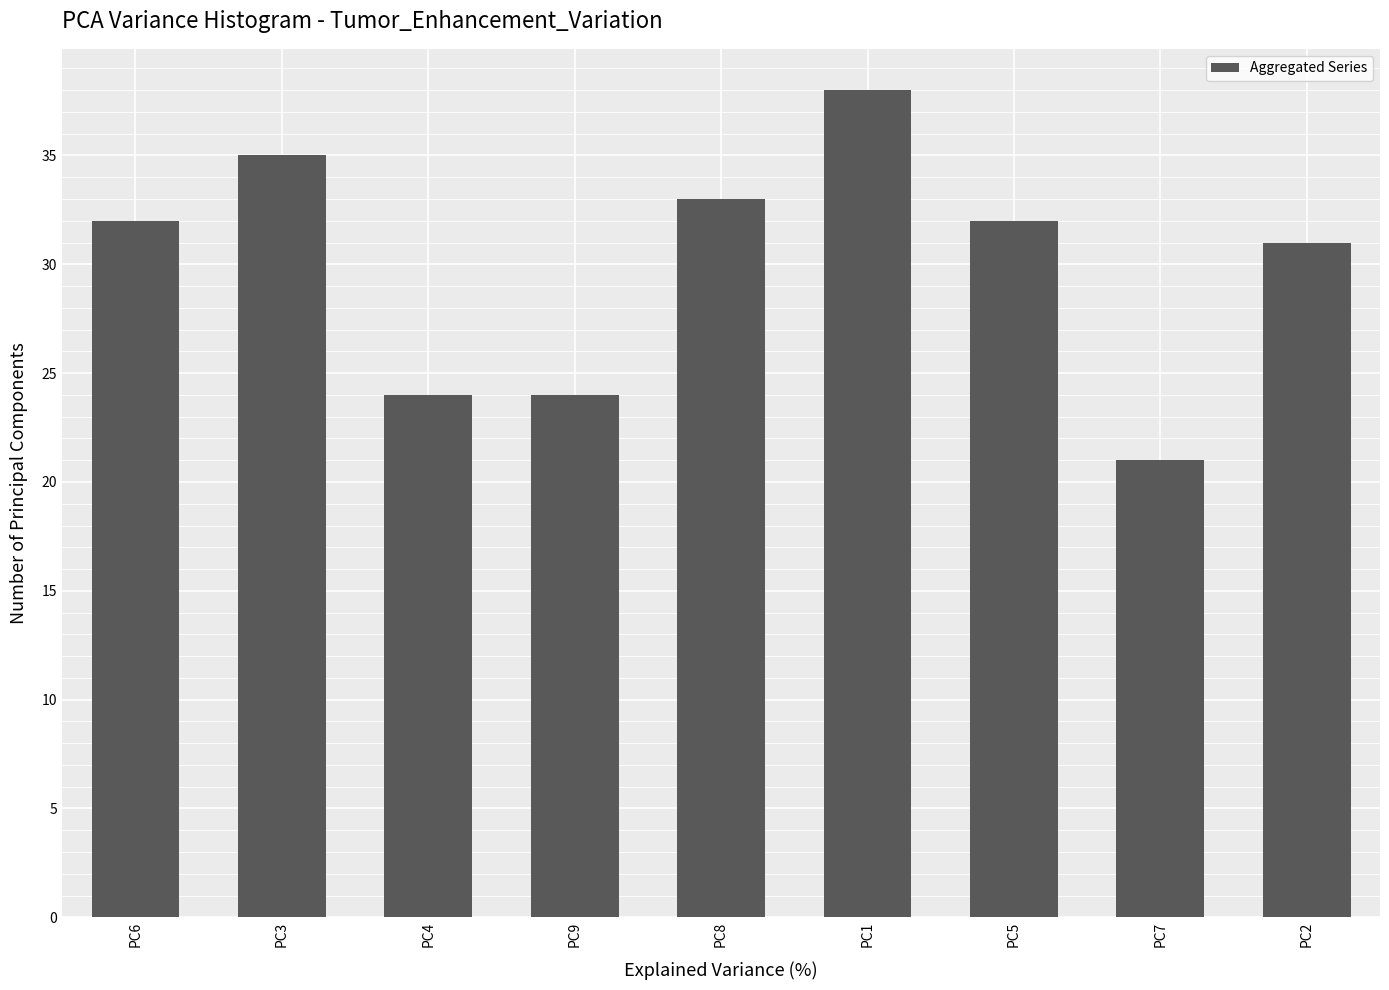

Between PC7 and PC8, which is larger?

PC8